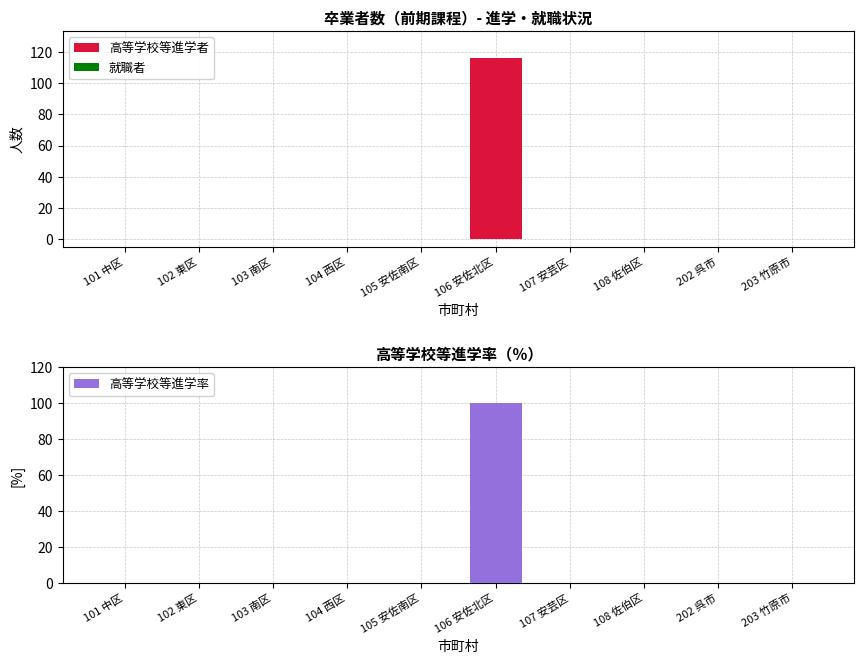

Are the bars horizontal?

No